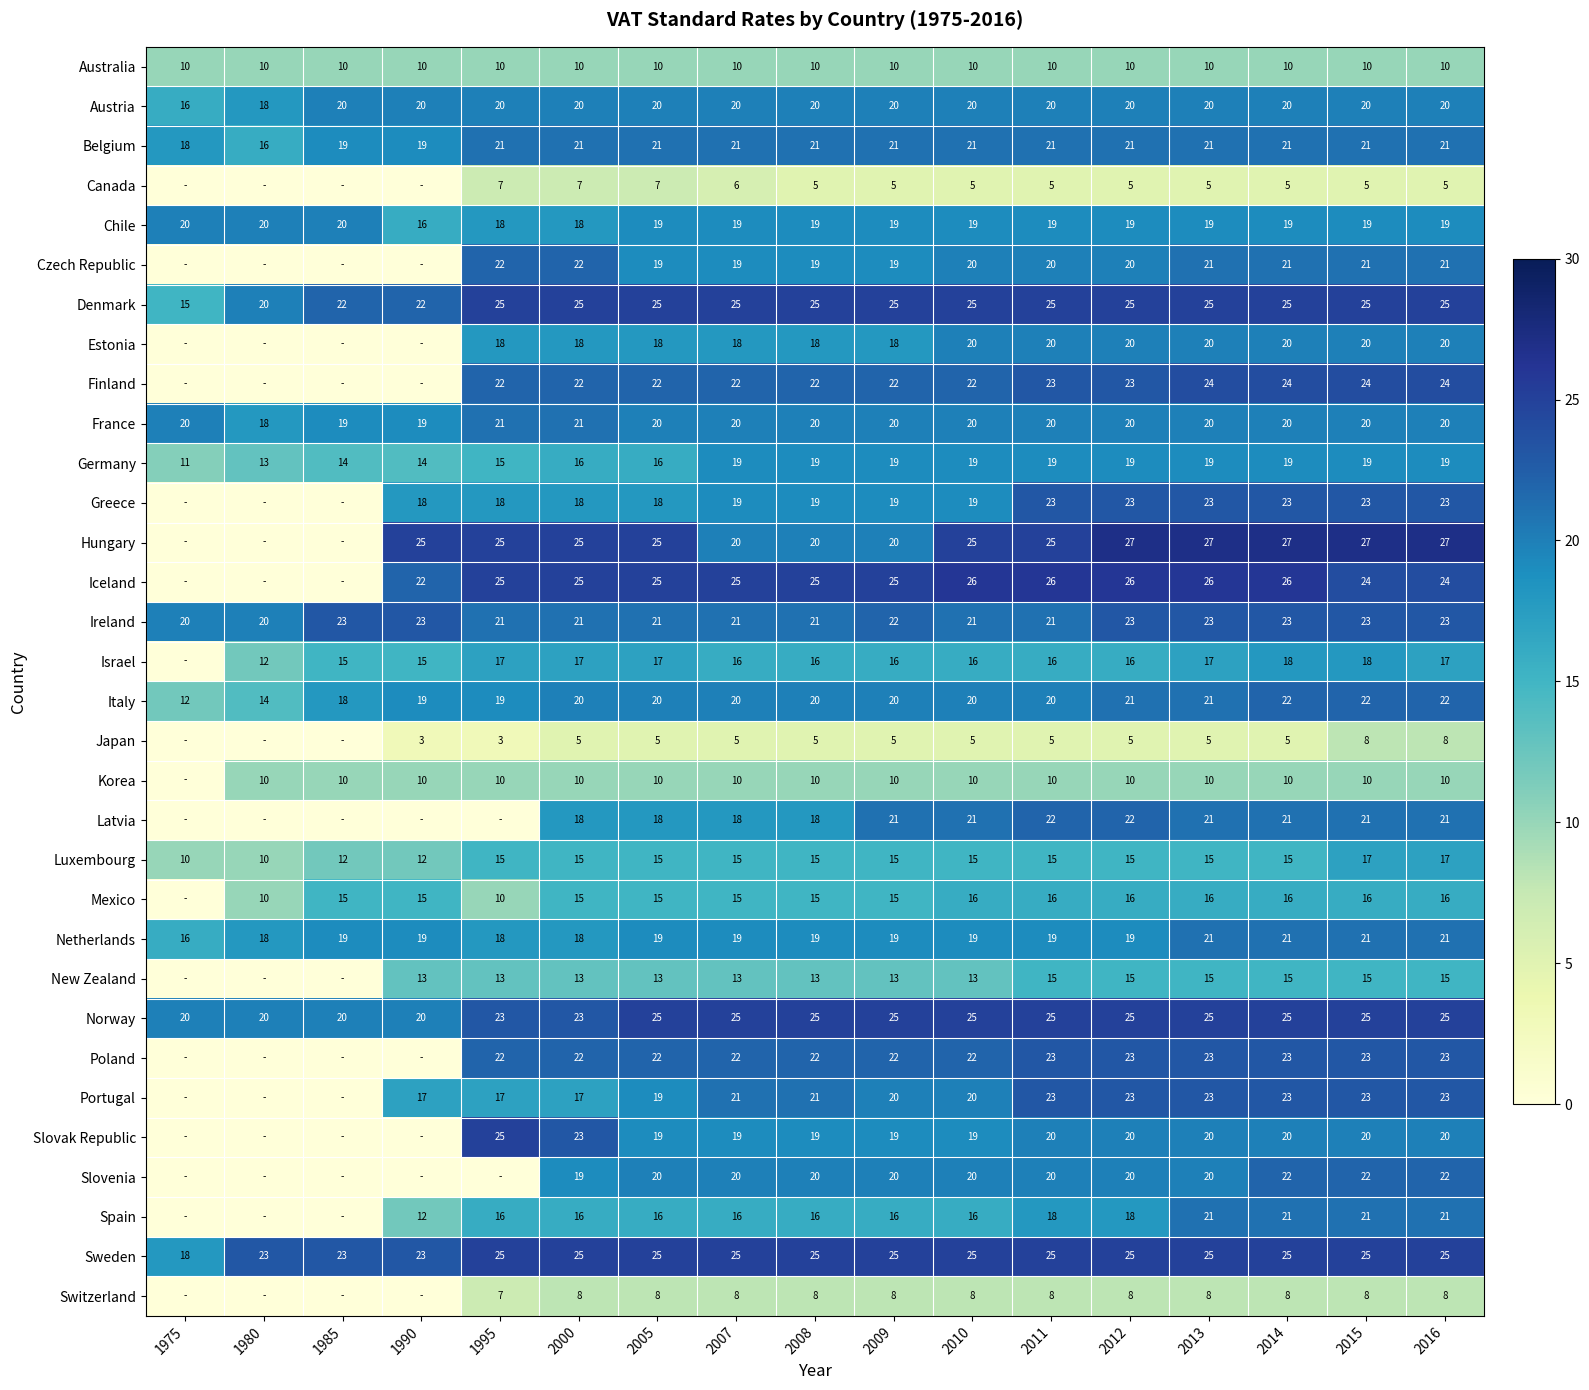

True or false: Luxembourg has a value of 6 at 2015.

False